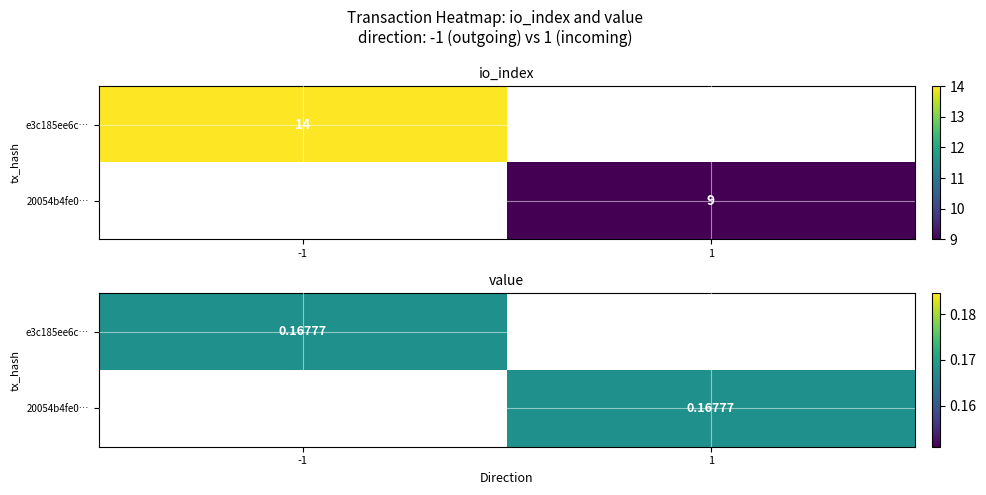

Reading left to right, extract all data points from this chart.

e3c185ee6c22e8ad51b96c4fe97ff383b8b77e4: direction=-1.0	io_index=14.0	valid_mainchain=1.0	value=0.2
20054b4fe0bb5d836c4725c07d6f0def4c6cb04: direction=1.0	io_index=9.0	valid_mainchain=1.0	value=0.2